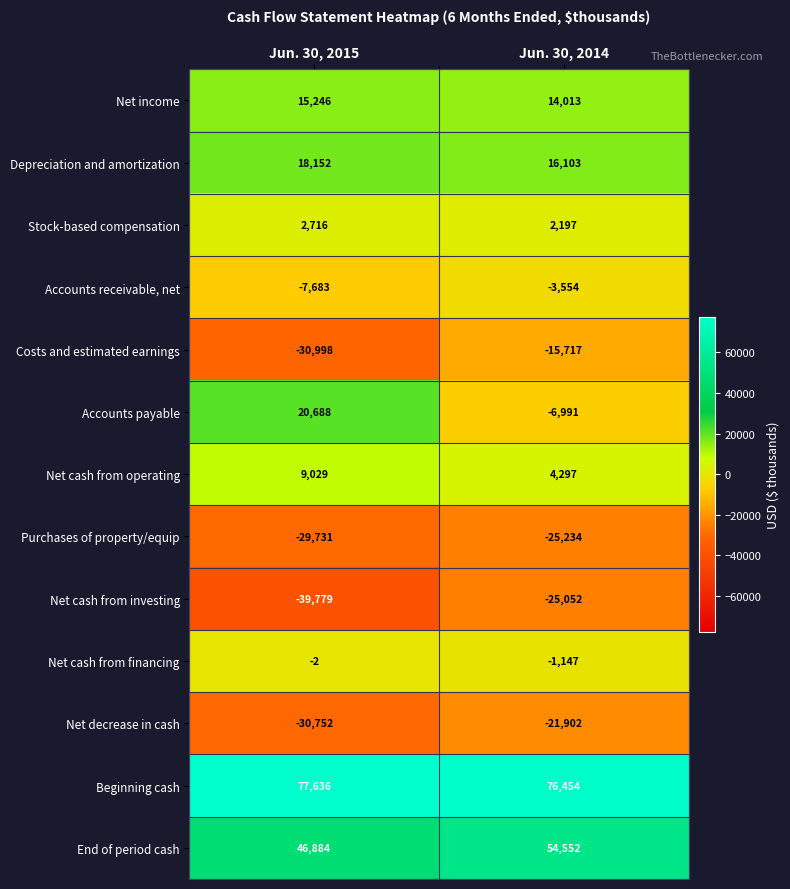

The Stock-based compensation series shows 3212 at Jun. 30, 2014. True or false?

False